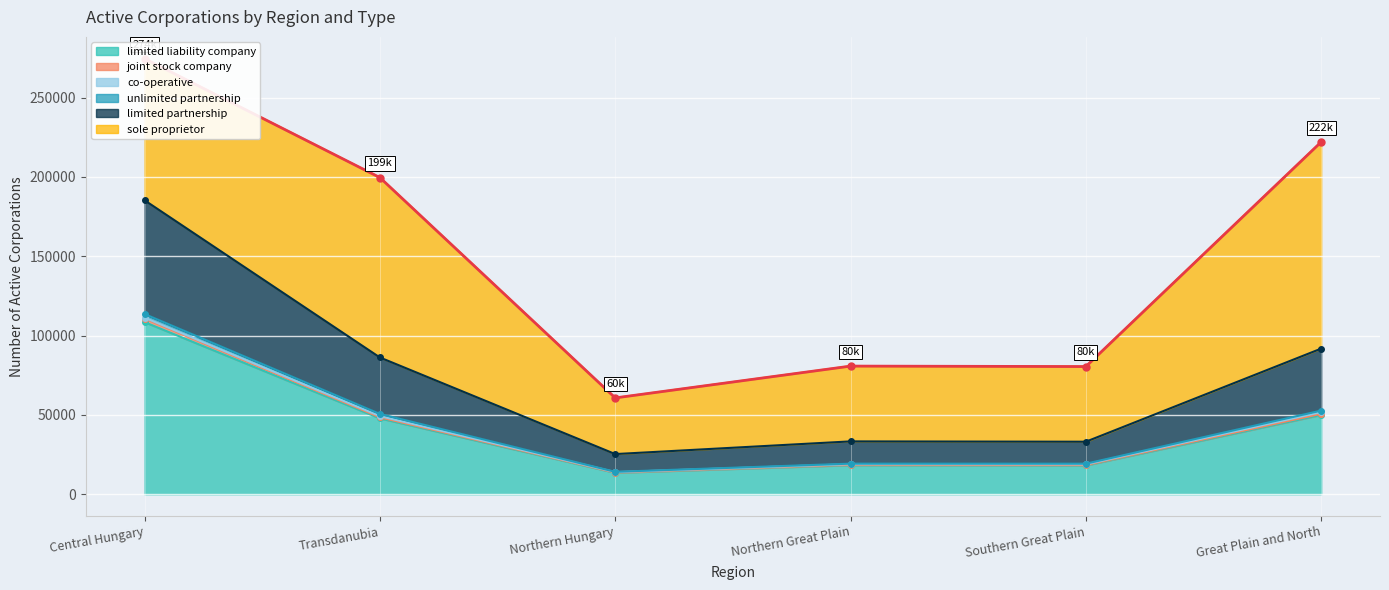

Where is the first local minimum for limited partnership?

Northern Hungary